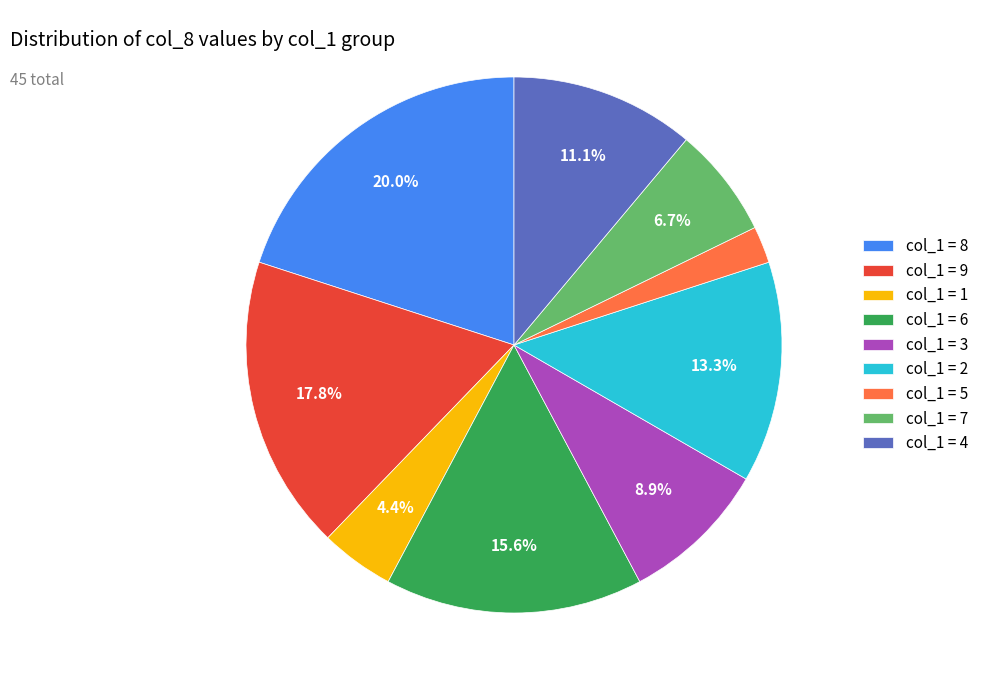

Does col_1 = 5 account for over 50% of the chart?

No